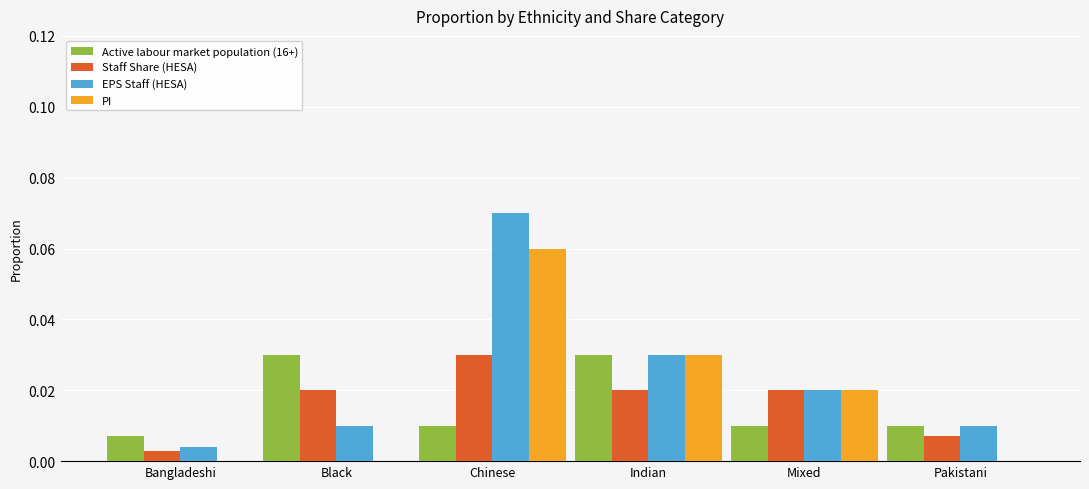

At which label does PI reach its peak?

Chinese